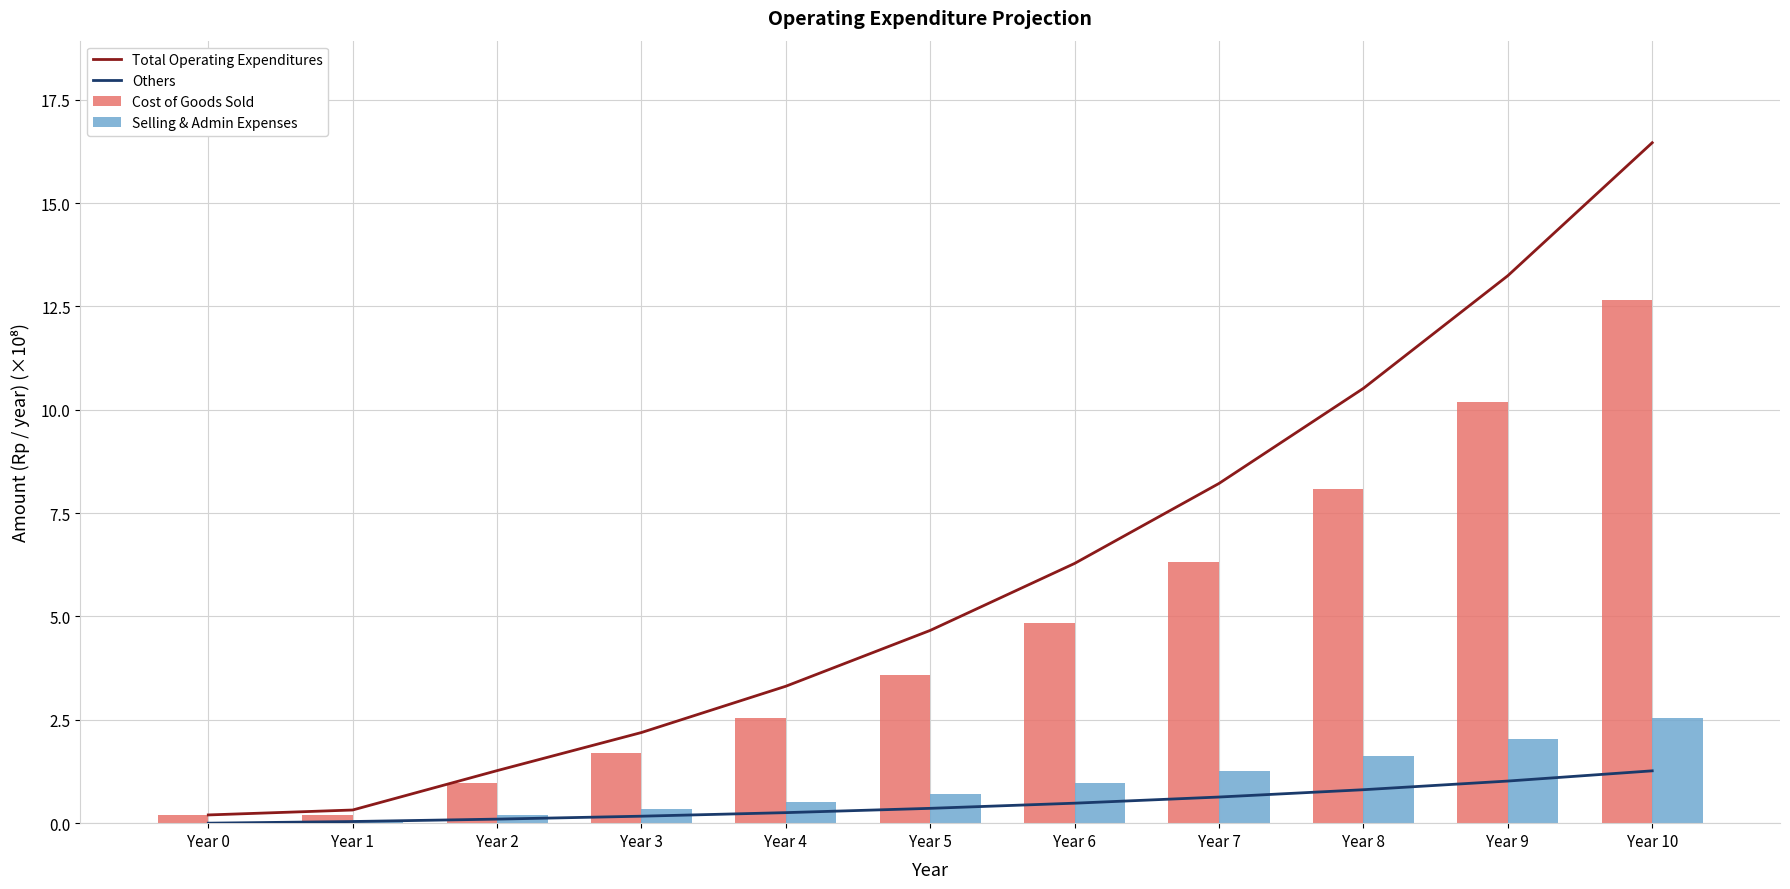

Reading left to right, transcribe all the data shown in this chart.

Total Operating Expenditures: 0.2	0.3	1.3	2.2	3.3	4.7	6.3	8.2	10.5	13.2	16.5
Others: 0.0	0.0	0.1	0.2	0.3	0.4	0.5	0.6	0.8	1.0	1.3
Cost of Goods Sold: 0.2	0.2	1.0	1.7	2.5	3.6	4.8	6.3	8.1	10.2	12.7
Selling & Admin Expenses: 0.0	0.1	0.2	0.3	0.5	0.7	1.0	1.3	1.6	2.0	2.5